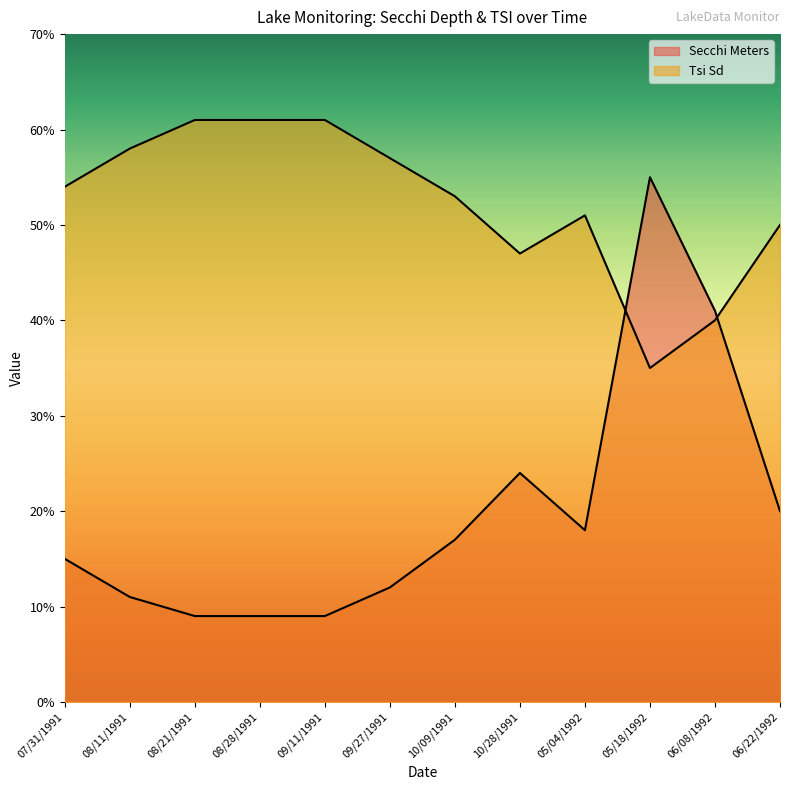

Rank the series by their average value, from lowest to highest.

Secchi Meters, Tsi Sd